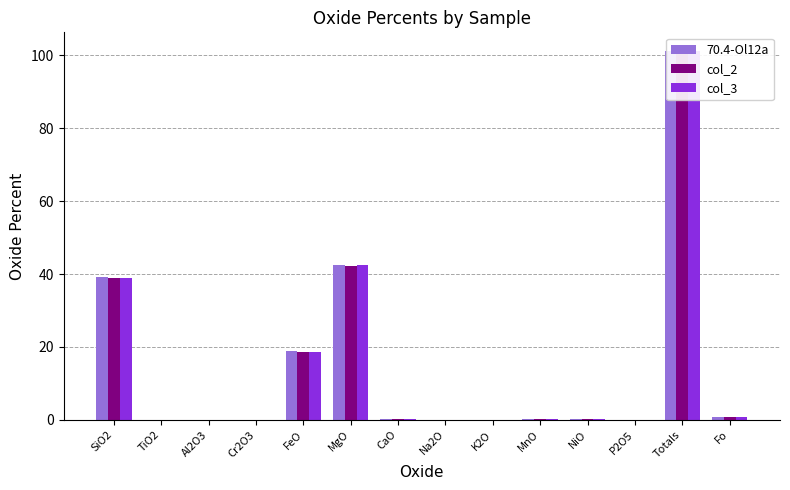

How many values in col_2 are above zero?

13